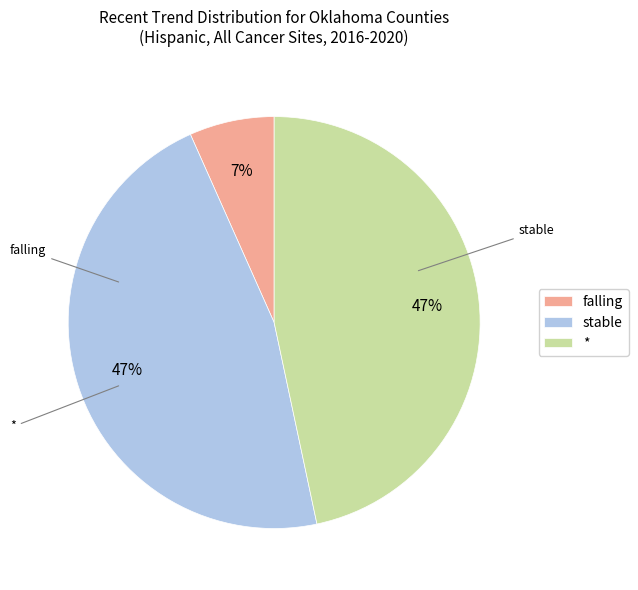

What is the smallest slice in the pie chart?

falling